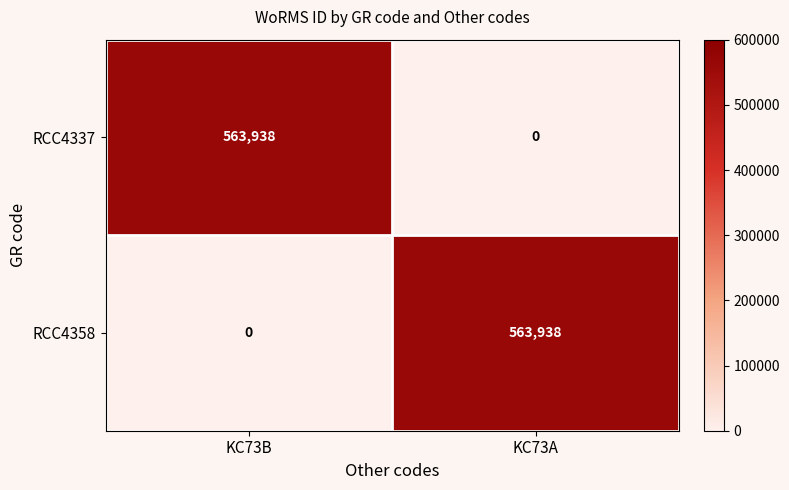

What is the difference between the maximum and minimum values in the RCC4358 series?

563938